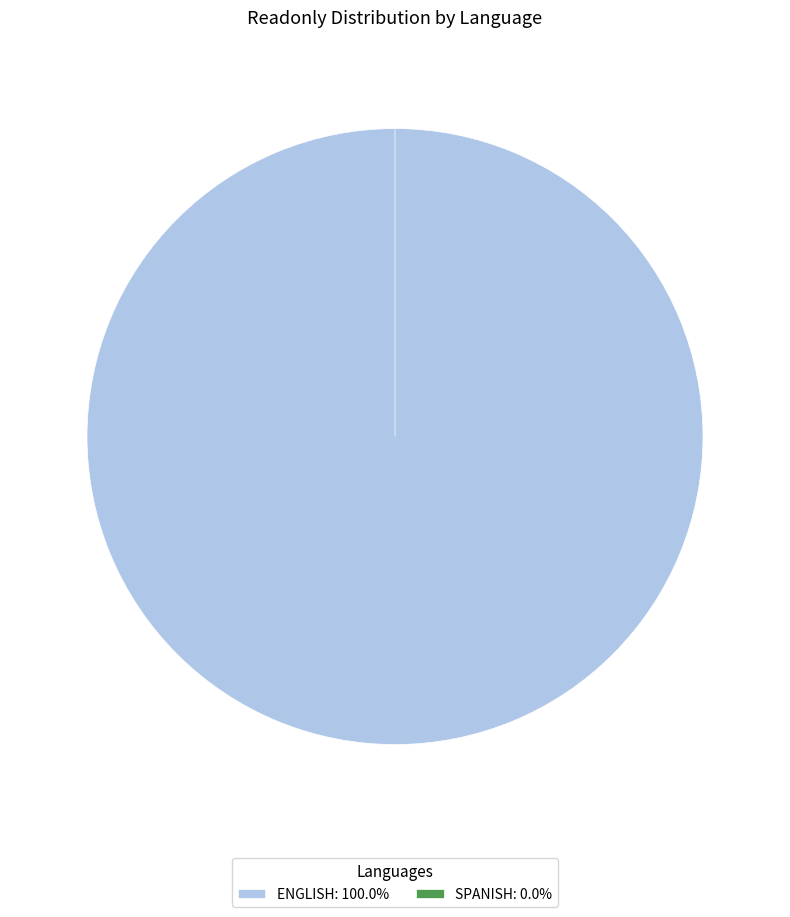

Between English and Spanish, which is larger?

English